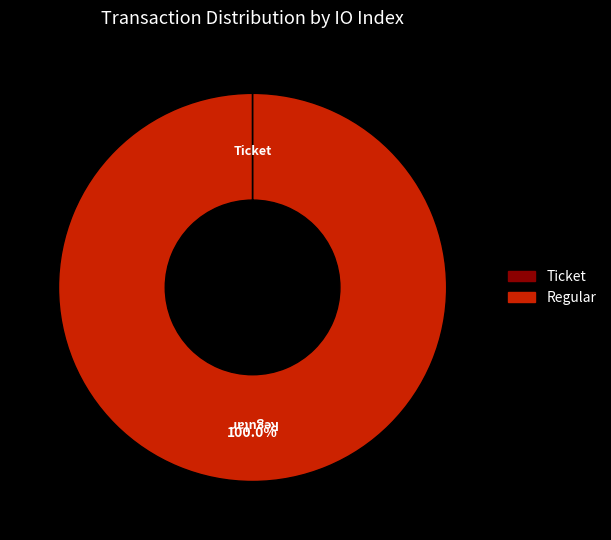

To the nearest percent, what percentage of the pie is Regular?

100%